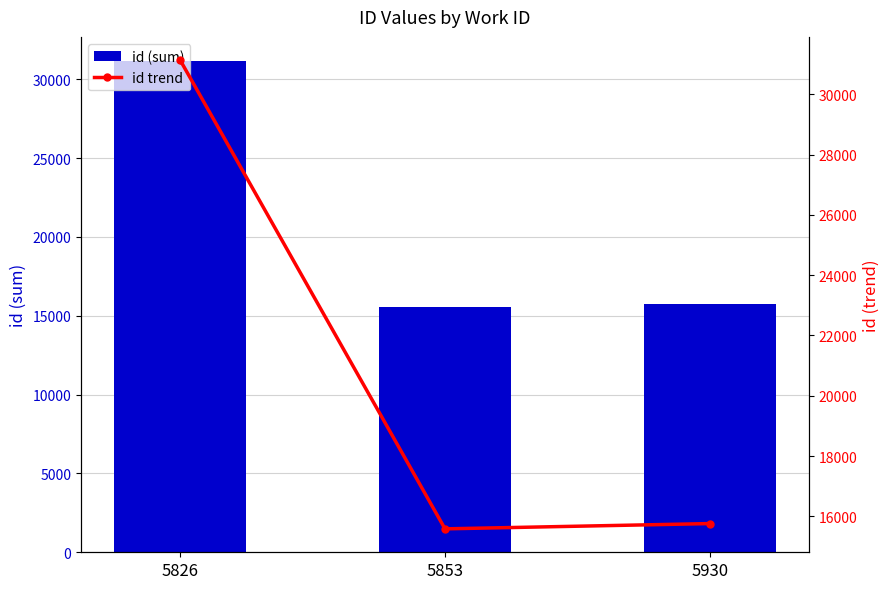

What is the minimum value for id (sum)?

15585